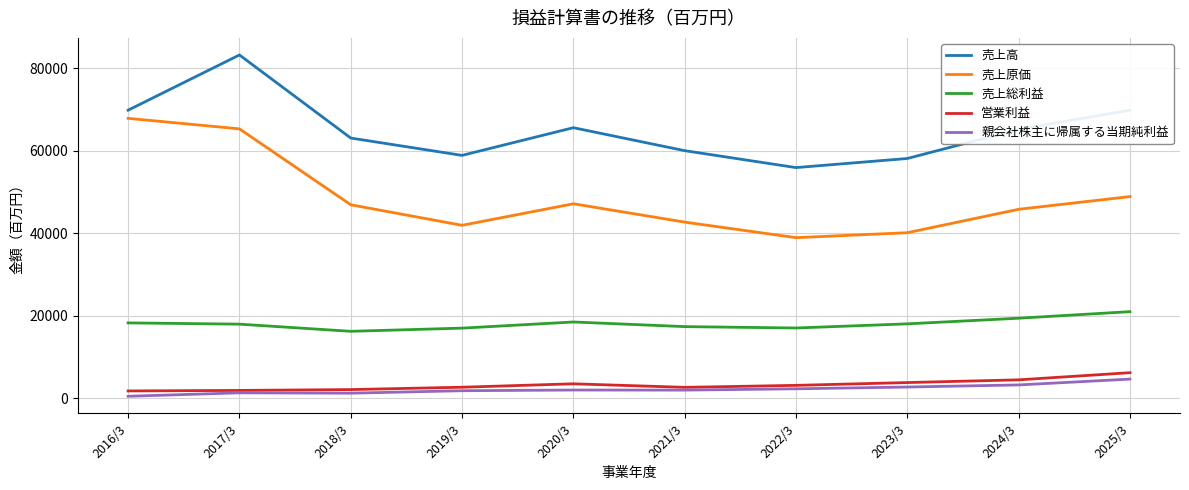

What is the difference between the second highest and second lowest values in the 営業利益 series?

2567